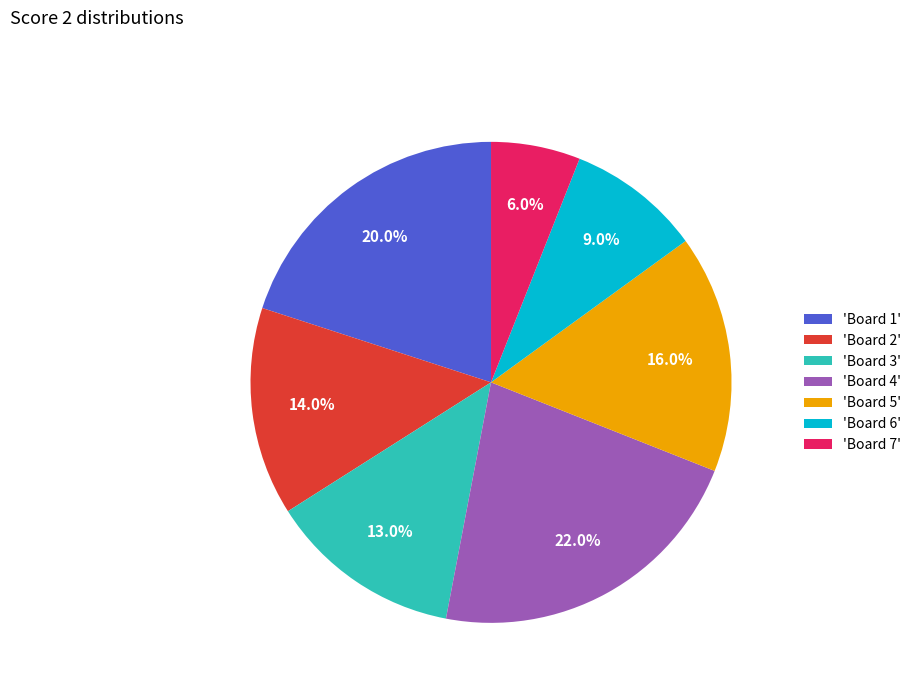

How many slices are in this pie chart?

7